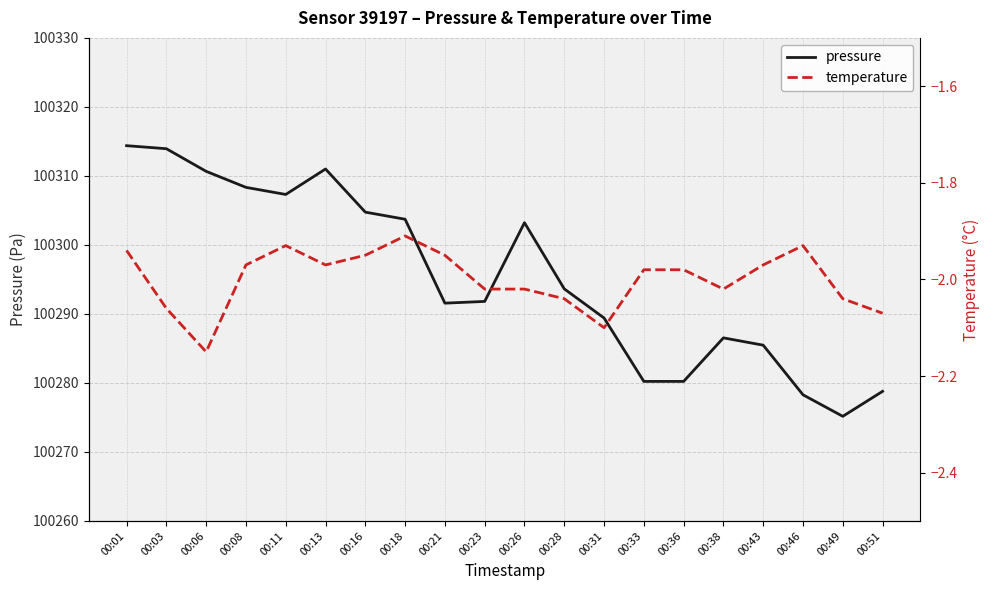

How many interior local valleys does the pressure series have?

3